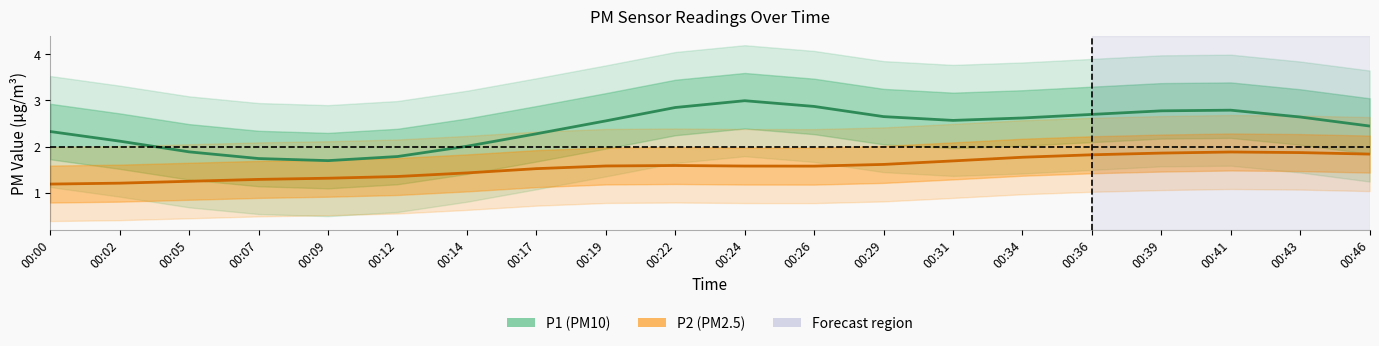

In P1, how many points are higher than both neighbors (excluding endpoints)?

2